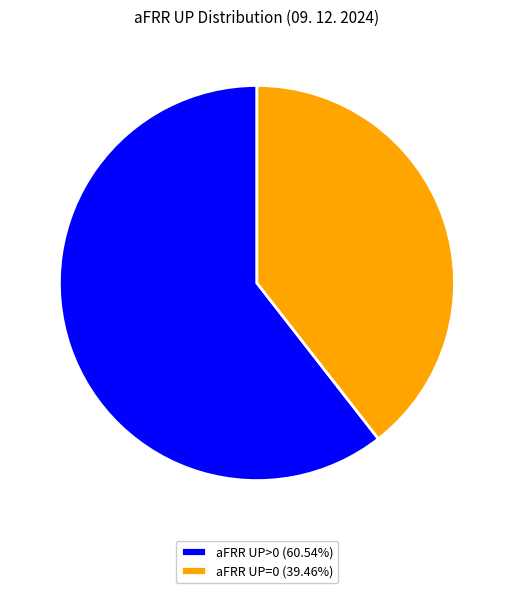

Does any single category account for the majority?

Yes